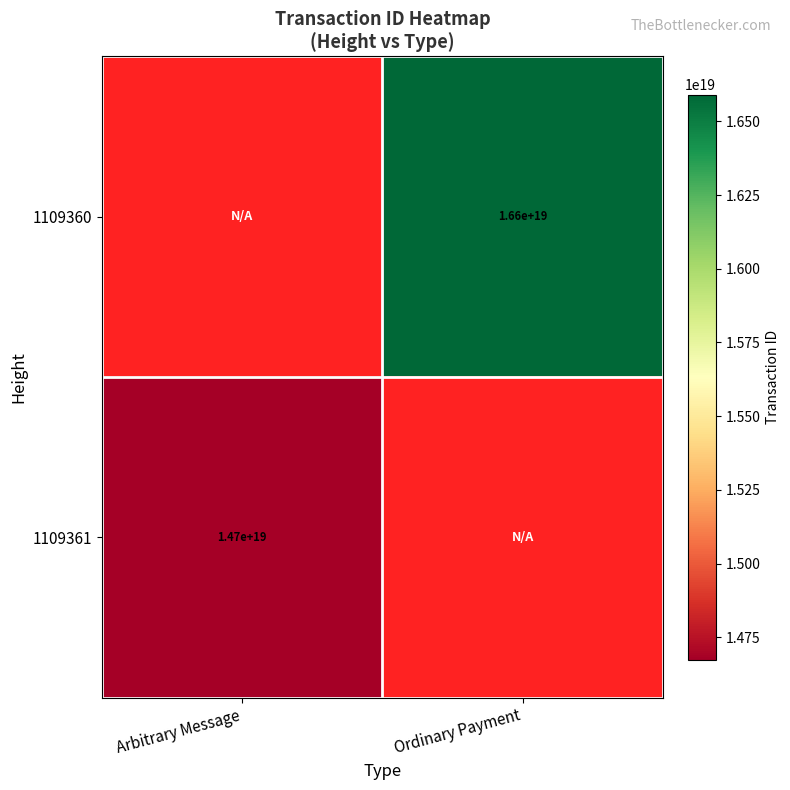

The value of 1109361 at Arbitrary Message is 23308575559529586688. True or false?

False